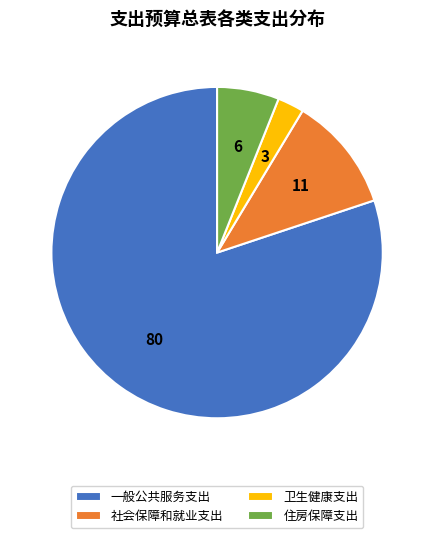

Is it true that 卫生健康支出 is 10% of the pie?

False